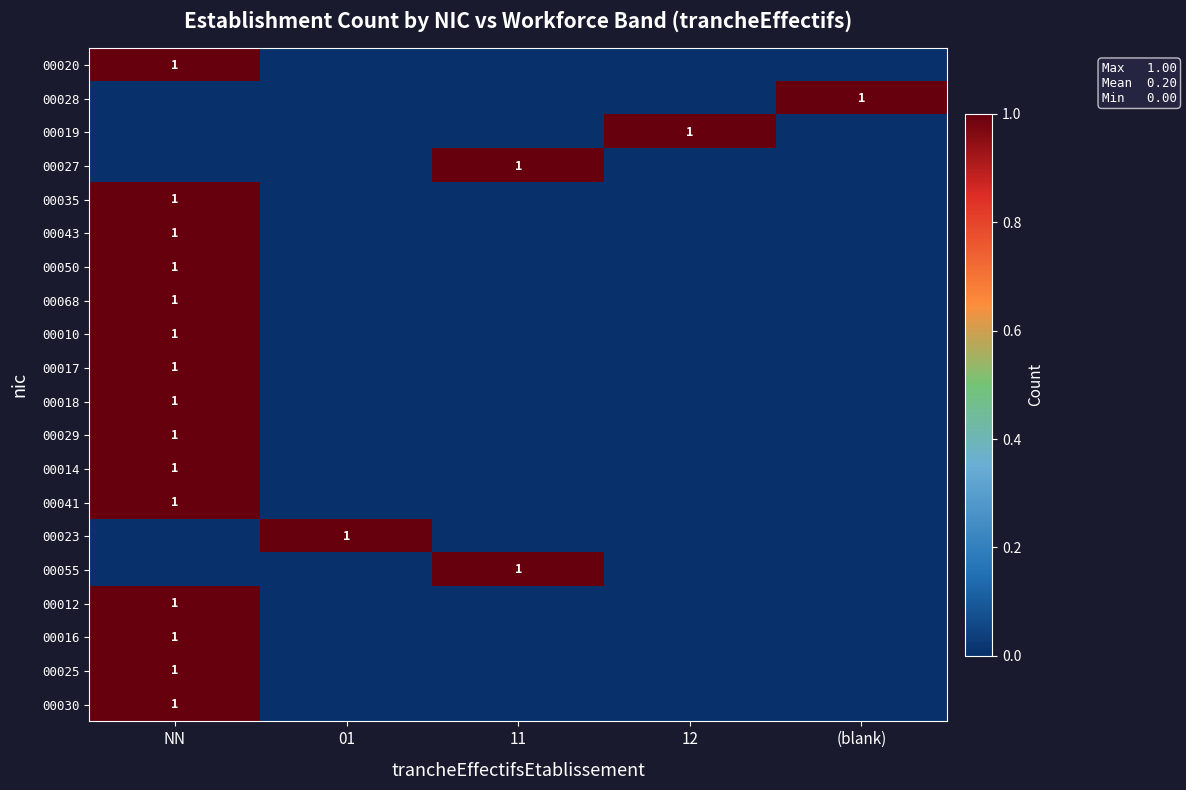

Which category has the highest value in the 00014 series?

NN